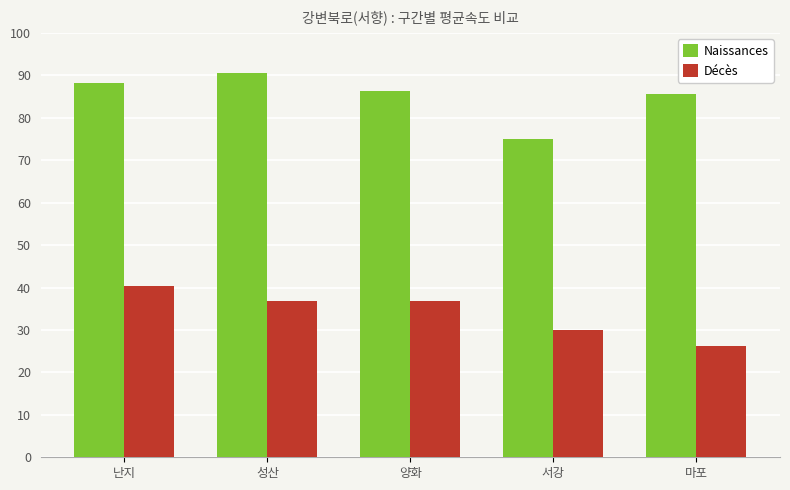

How many data points in Naissances are less than 86?

2